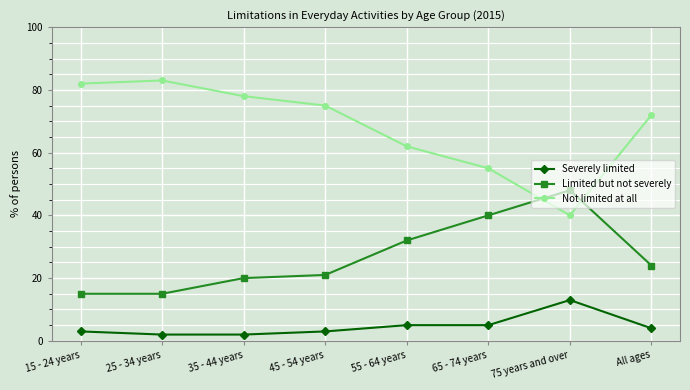

What is the value of the Limited but not severely point at the 1st from the left?

15